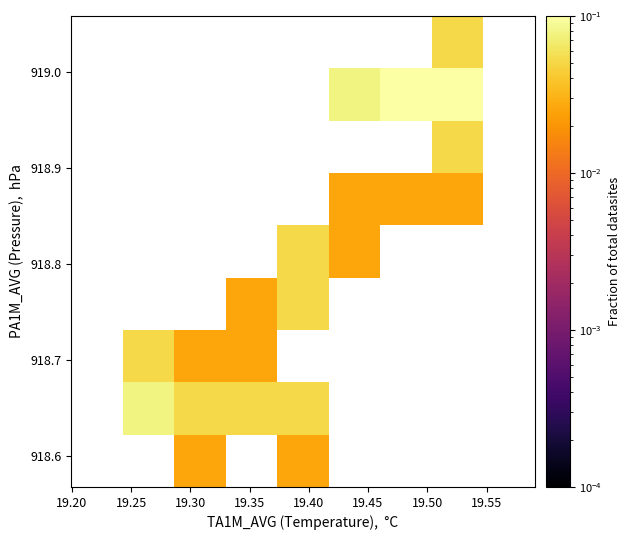

How many distinct data groups are displayed?

9